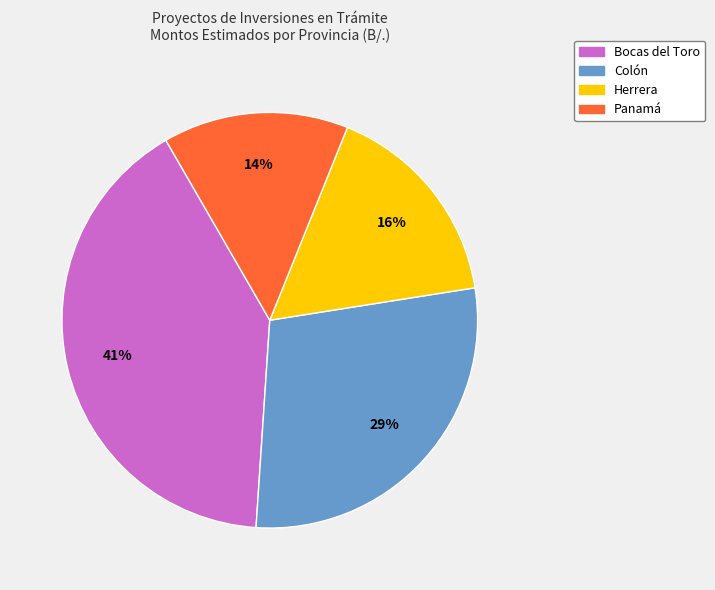

How many slices are in this pie chart?

4